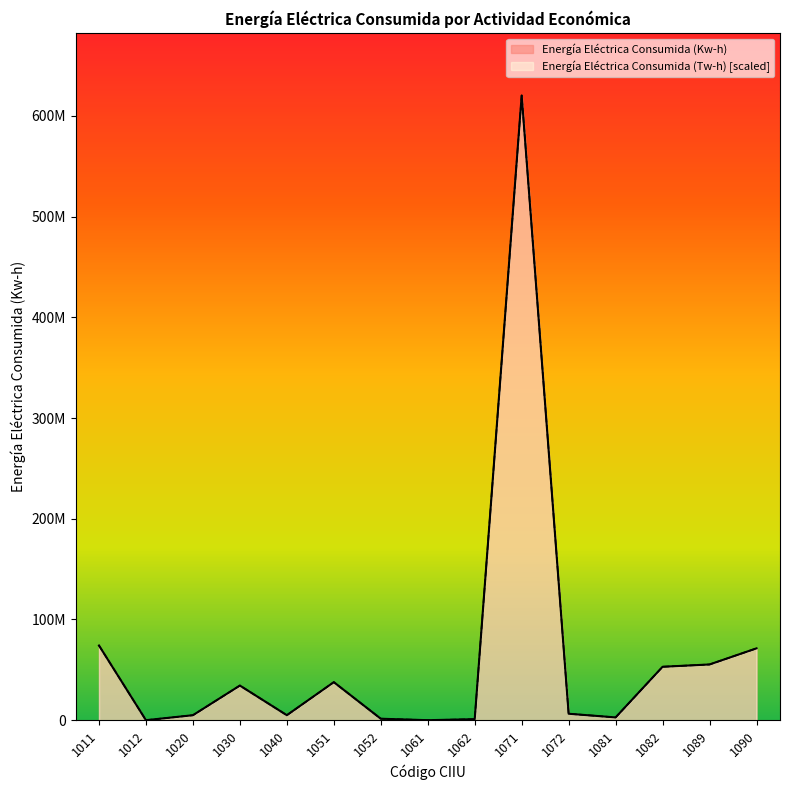

At how many categories does at least one series exceed 219767575?

1